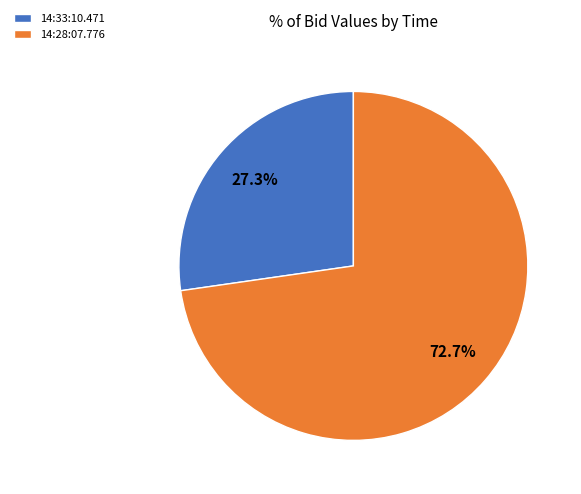

What percentage is NOT represented by 14:28:07.776?

27.3%